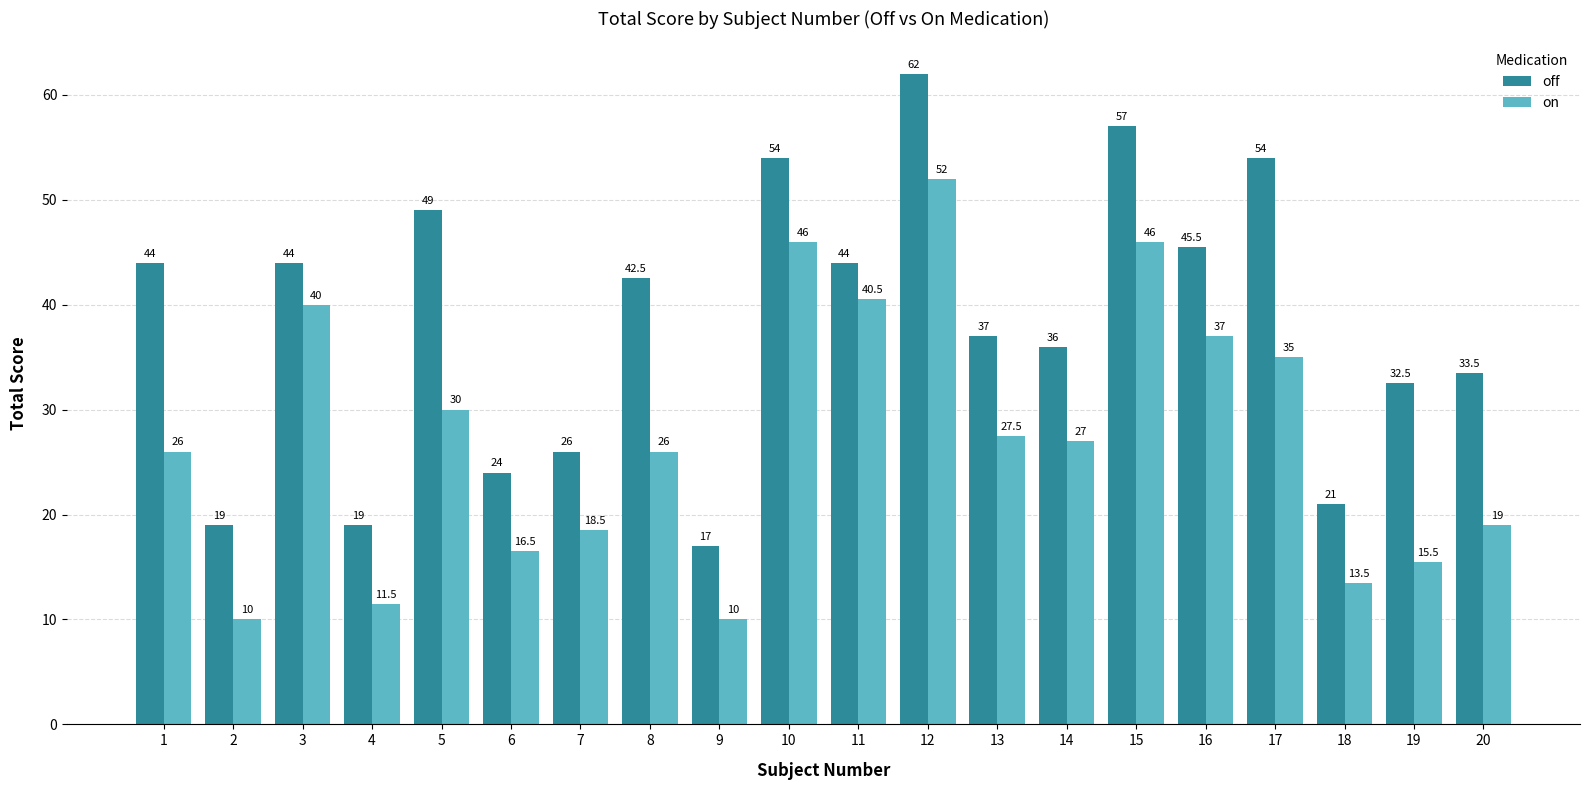

True or false: off has a value of 11.0 at 10.

False